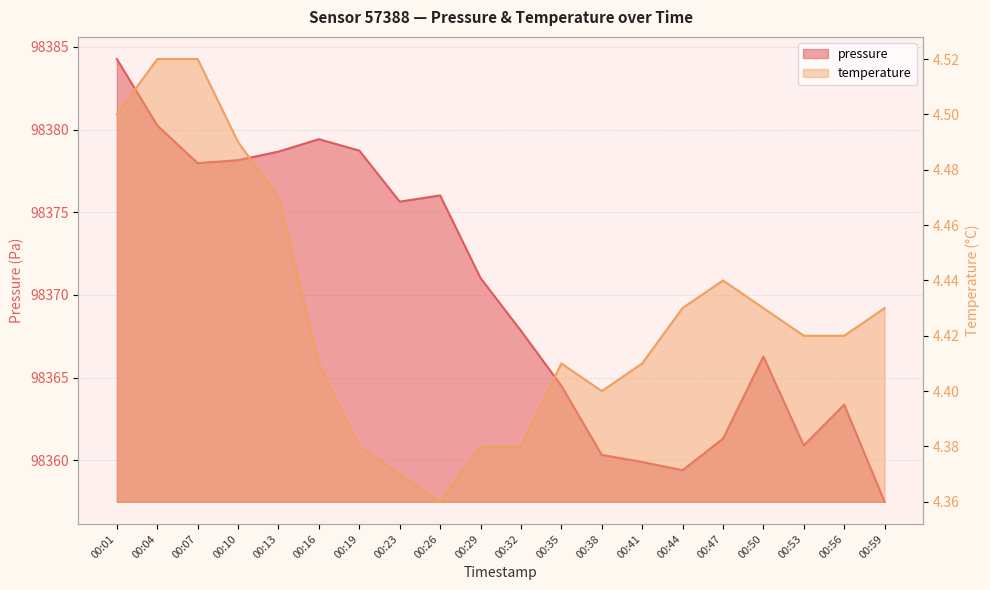

At which label is pressure closest to 98370?

00:29